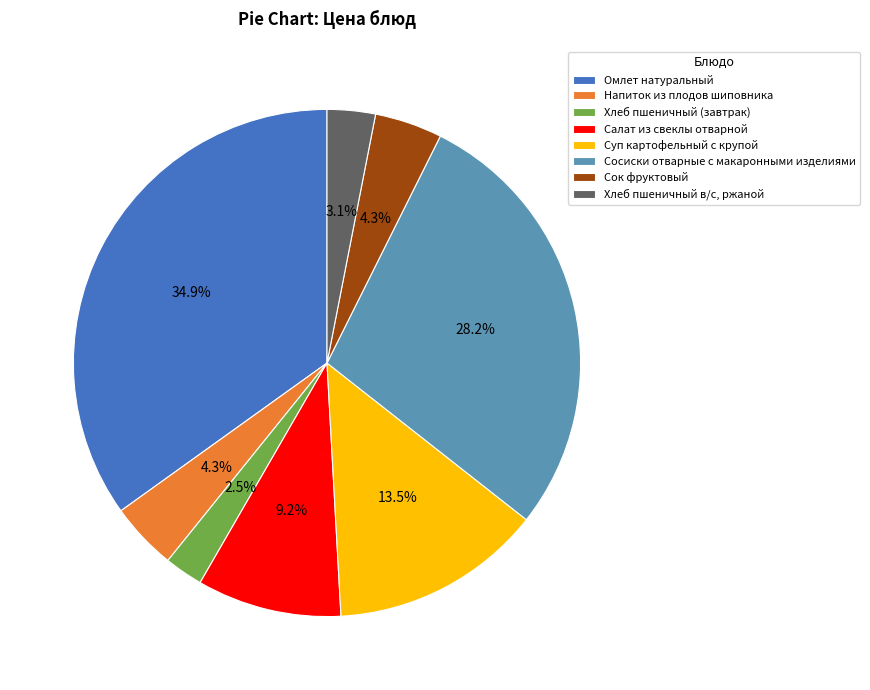

To the nearest percent, what is the difference between the largest and smallest slice percentages?

32%